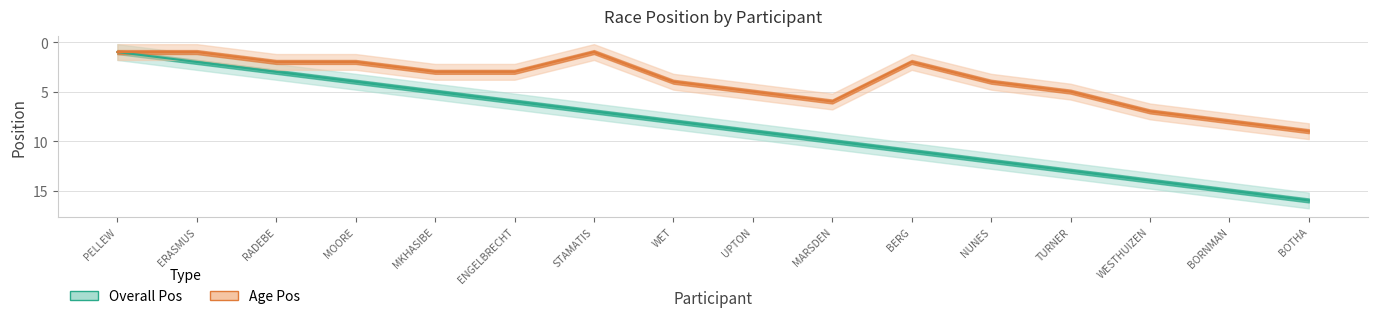

How many distinct data groups are displayed?

2